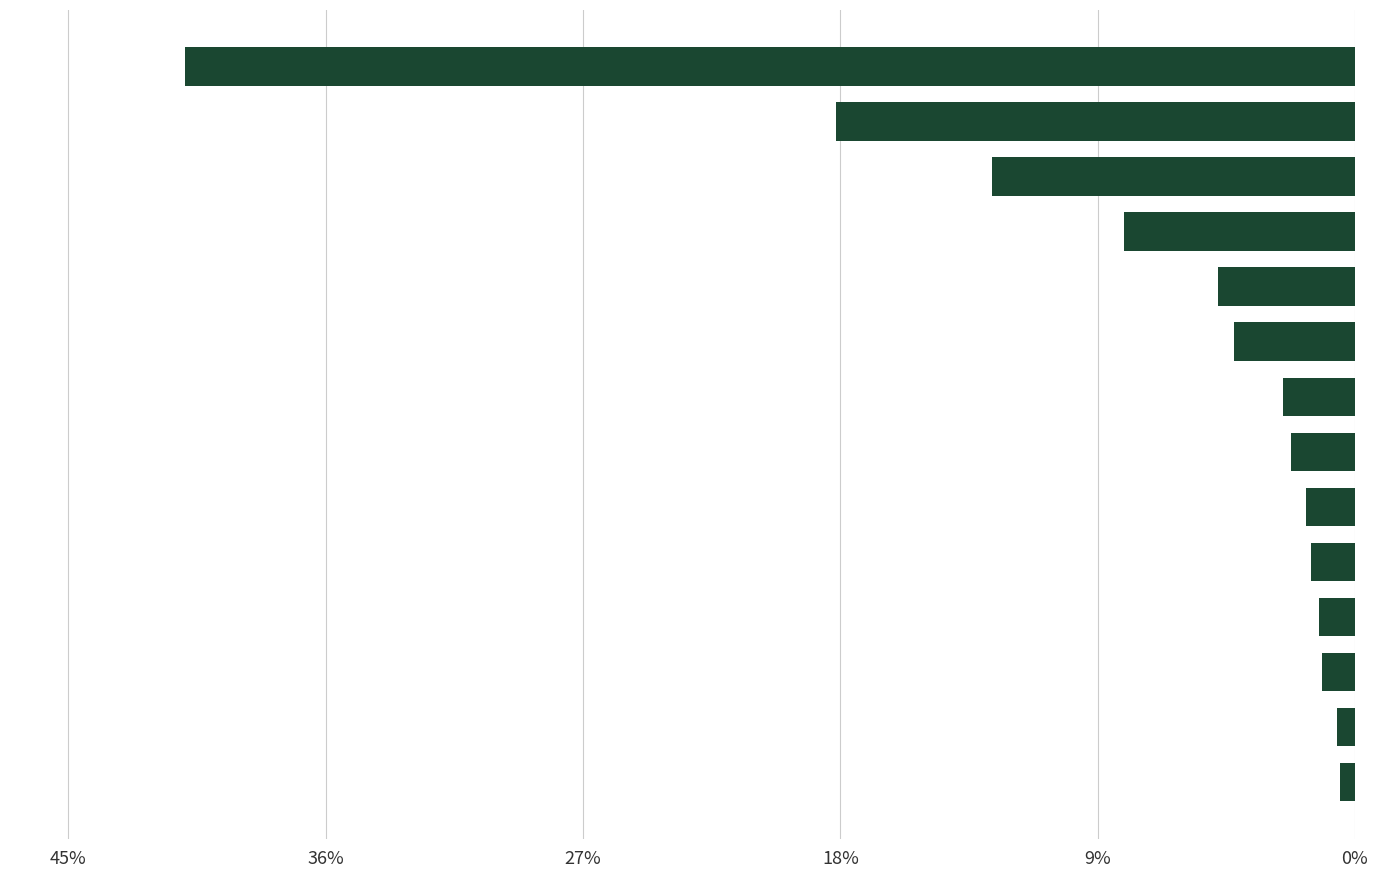

Does the chart contain any negative values?

Yes